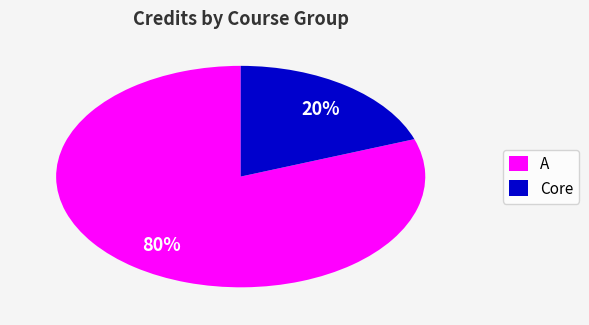

Rank the categories by value from lowest to highest.

Core, A